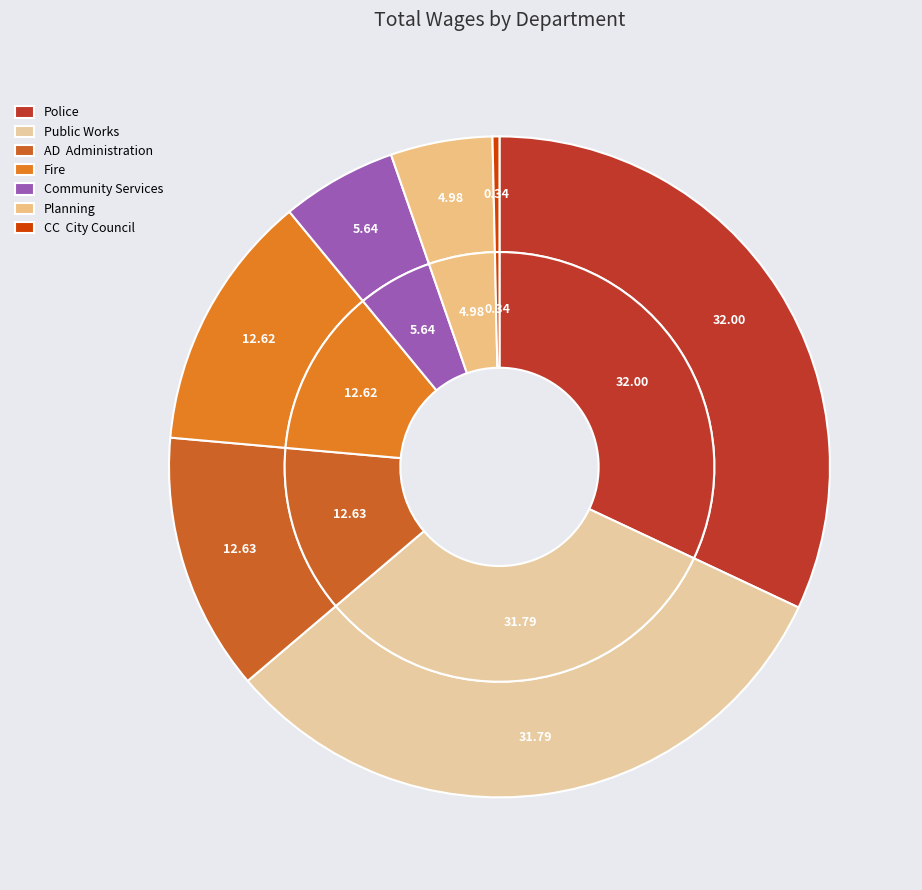

What is the largest slice in the pie chart?

Police